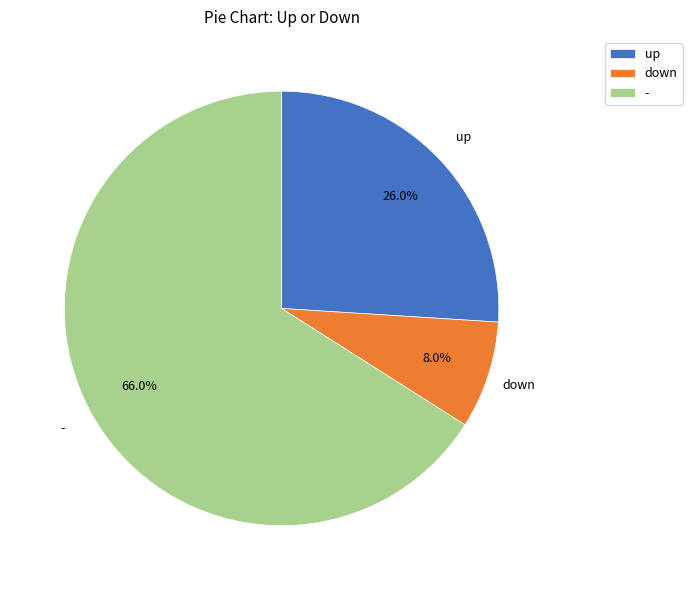

Do - and down together represent more than half of the pie?

Yes